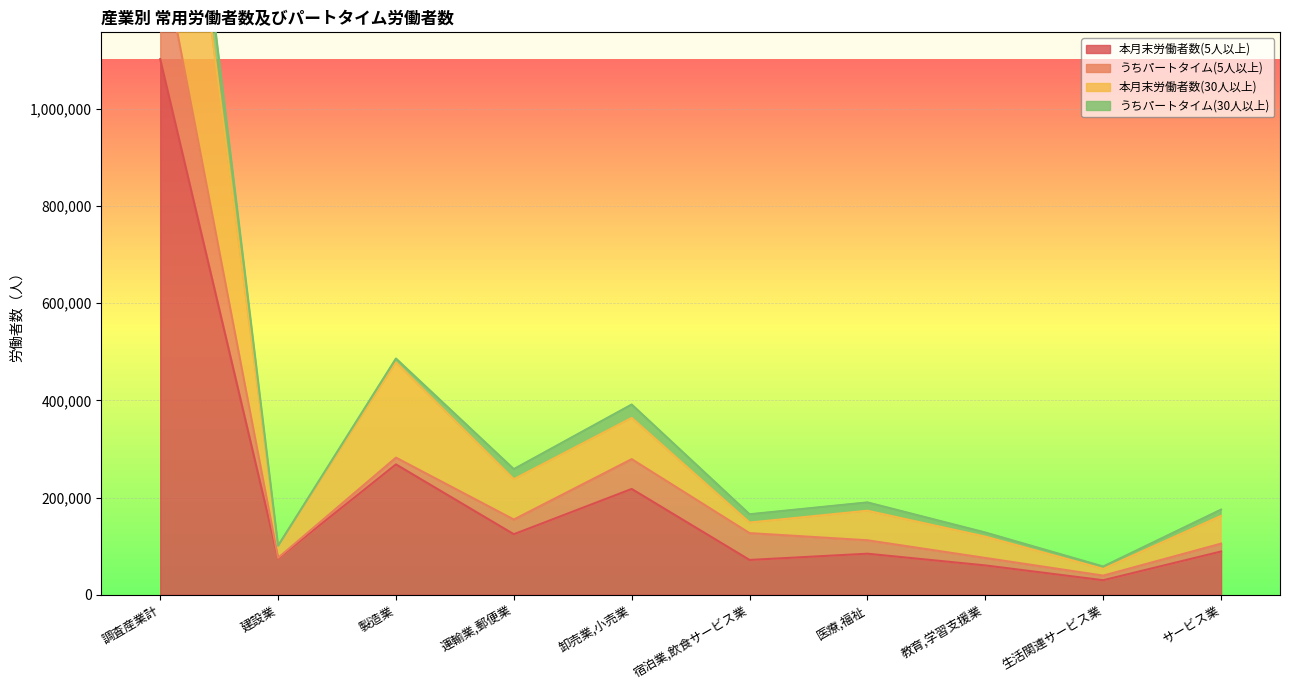

What is the greatest value displayed?

1976939